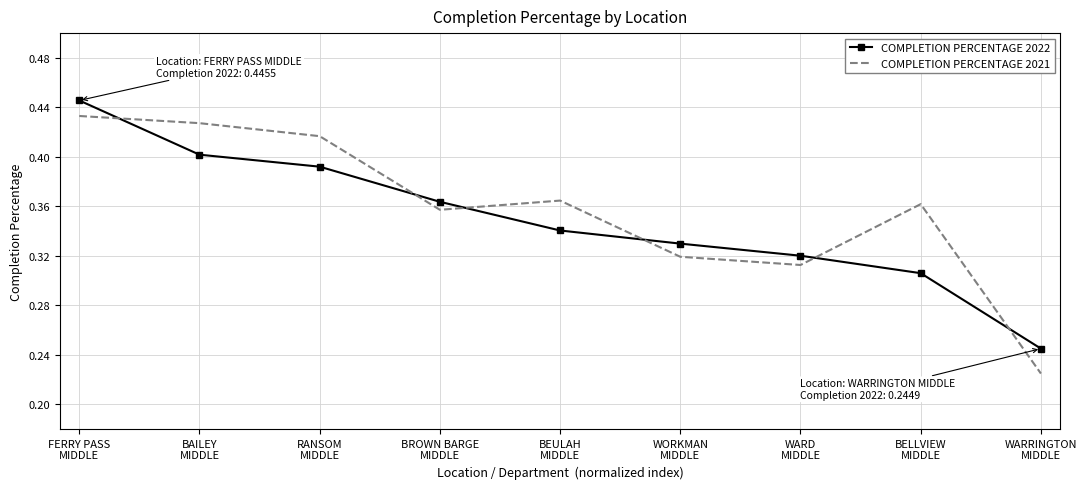

At which category is the sum across all series the highest?

FERRY PASS
MIDDLE